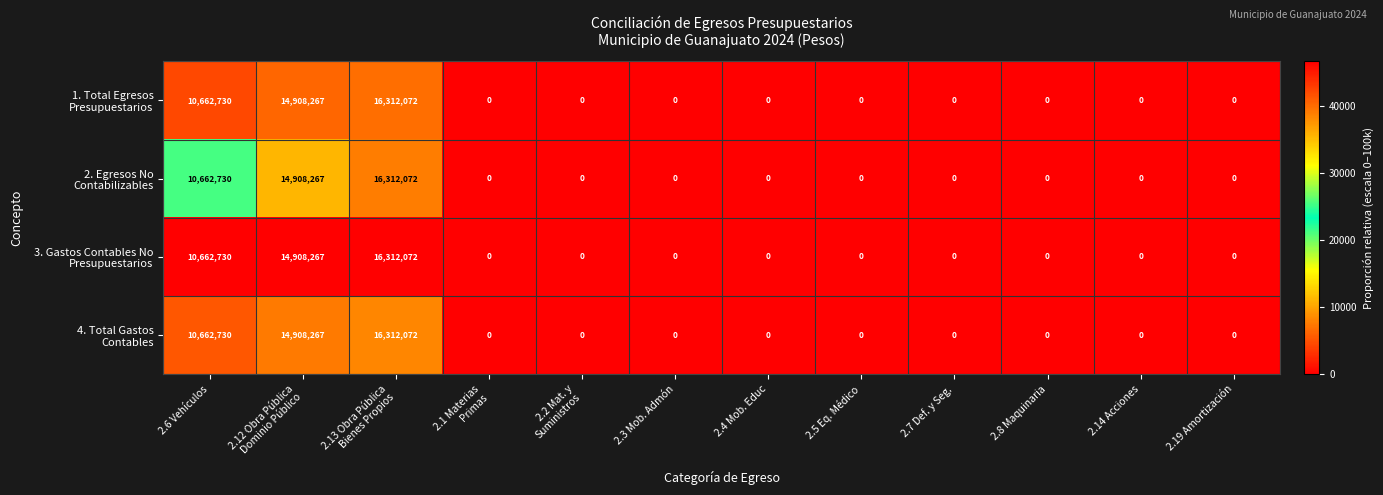

What is the greatest value displayed?

16312072